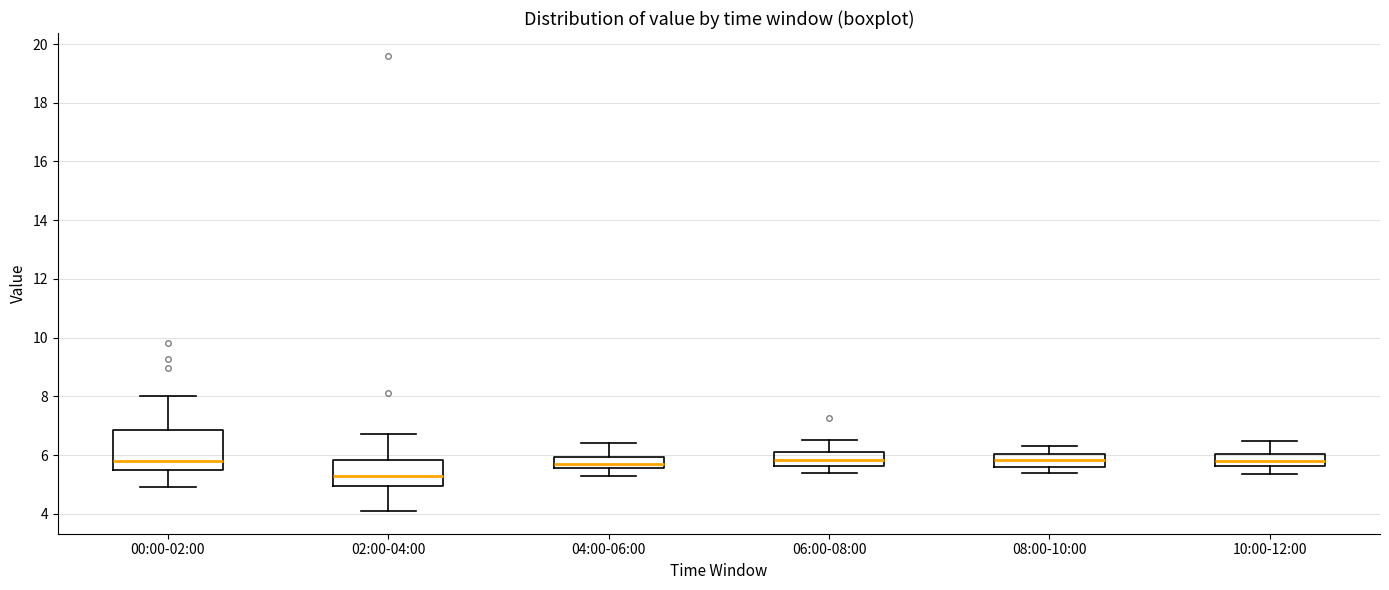

Which box has the lowest median line?

02:00-04:00